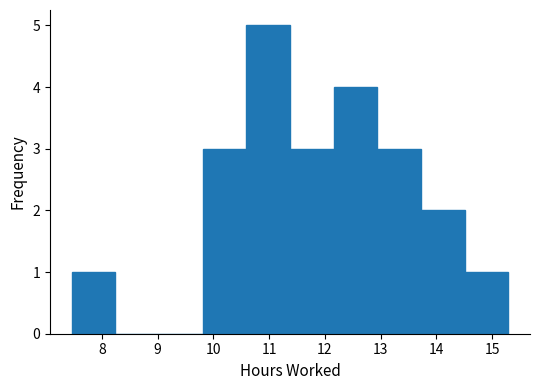

Over which range of the x-axis is the bar tallest?

10.6 to 11.4